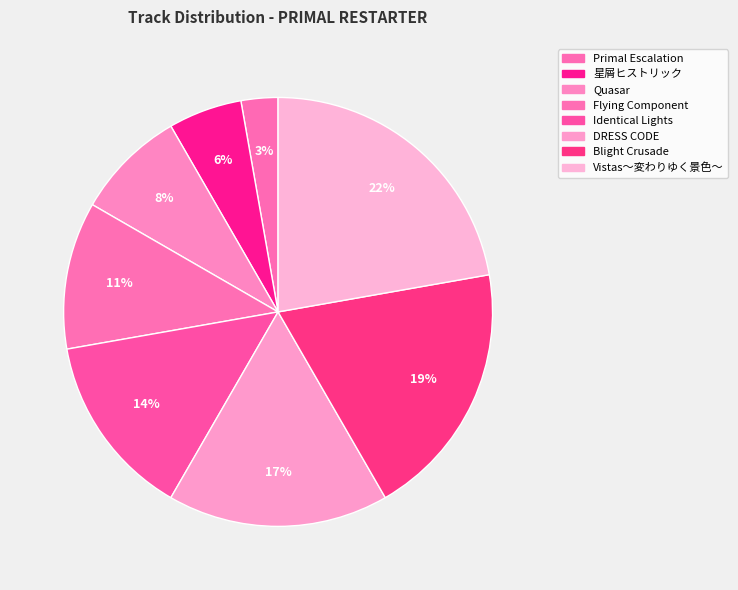

How many segments does this pie chart have?

8